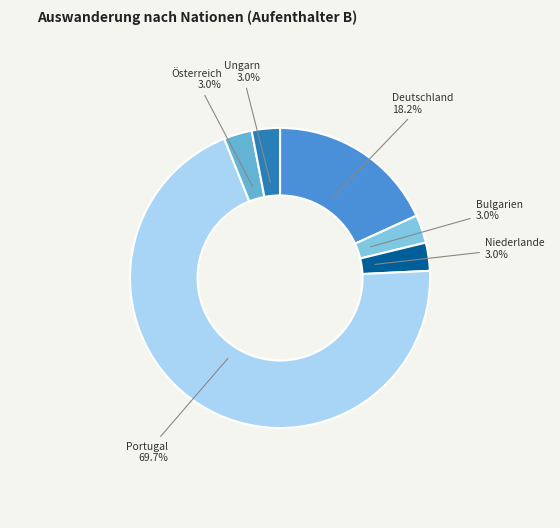

Does any single category account for the majority?

Yes